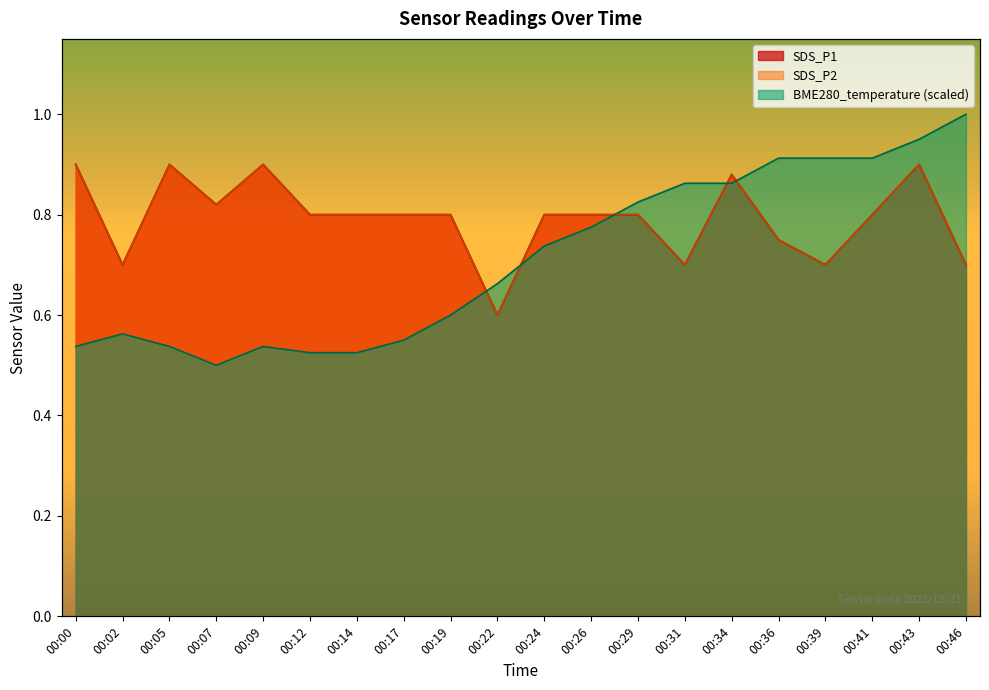

How many intersections are there between BME280_temperature and SDS_P2?

5